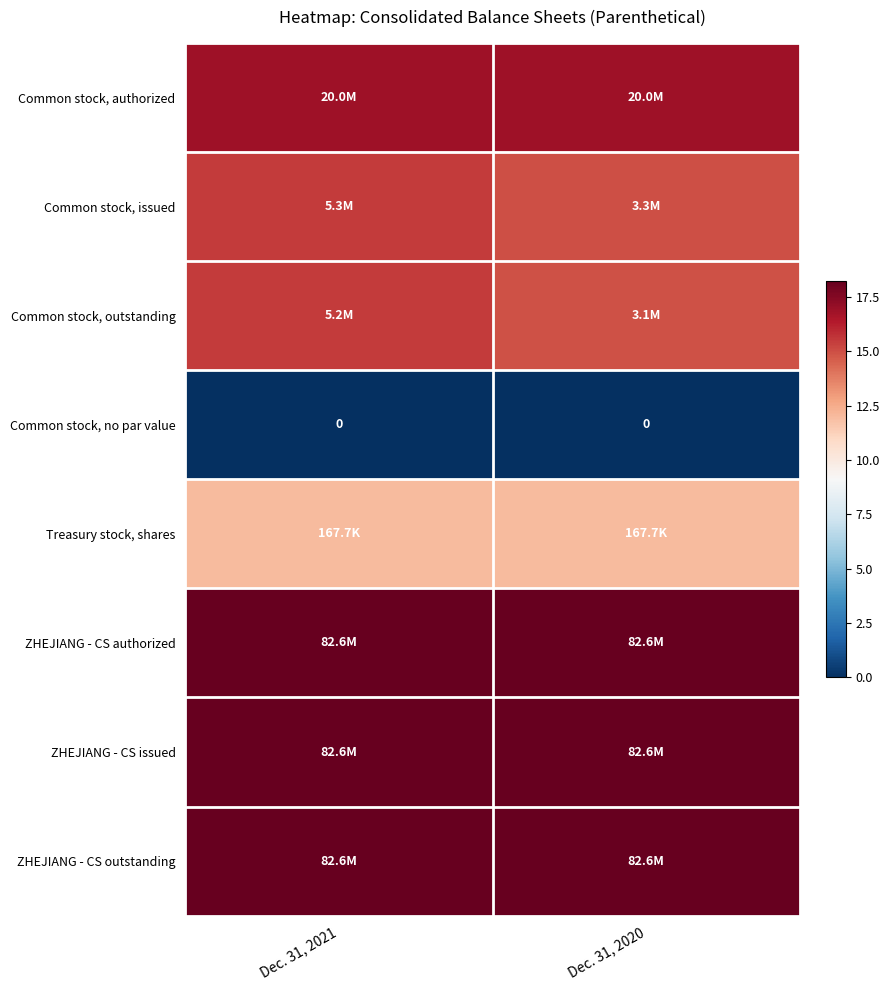

Rank the categories by ZHEJIANG - CS authorized value from lowest to highest.

Dec. 31, 2021, Dec. 31, 2020